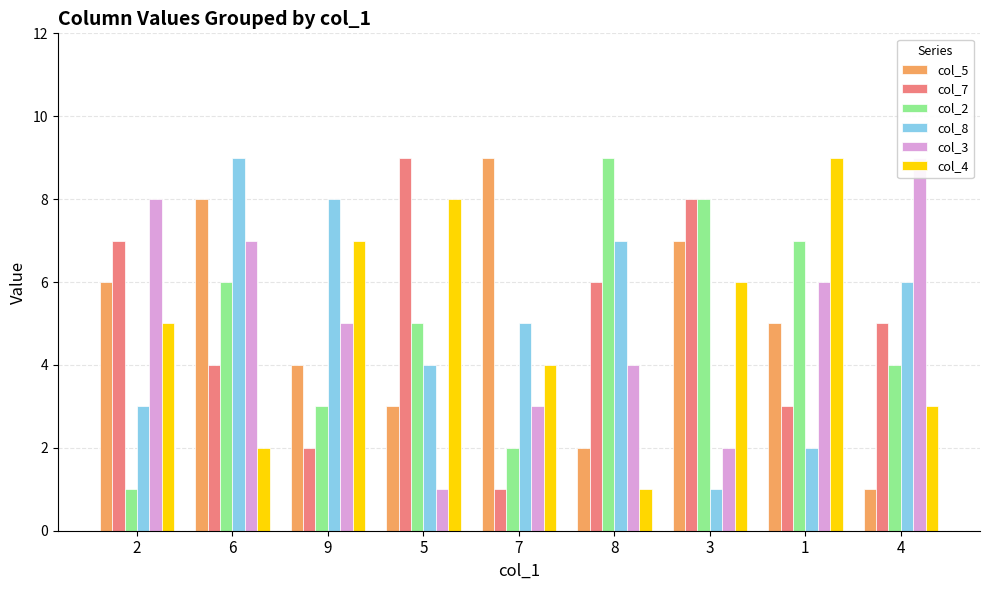

What value does the col_4 series have at 9?

7